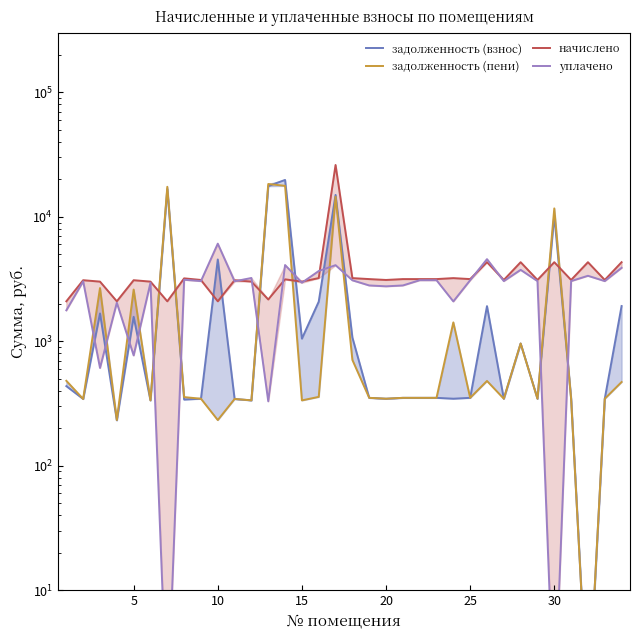

What are all the series names shown in the legend?

задолженность (взнос), задолженность (пени), начислено, уплачено